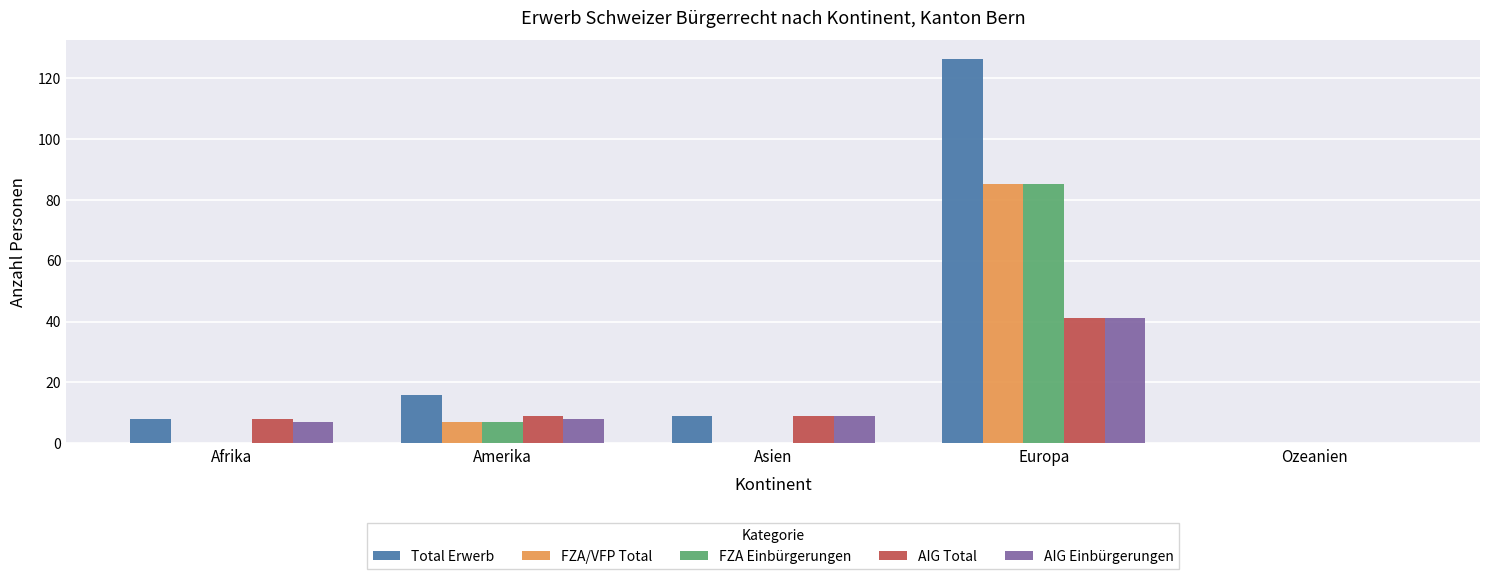

Is it true that FZA/VFP Total equals -26 at Asien?

False